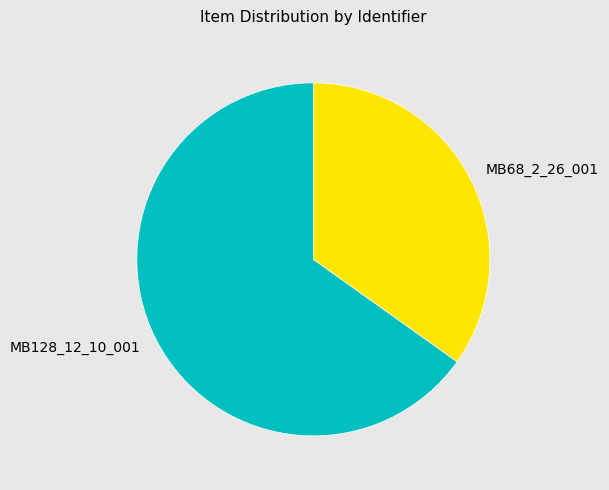

Which has a higher value, MB128_12_10_001 or MB68_2_26_001?

MB128_12_10_001